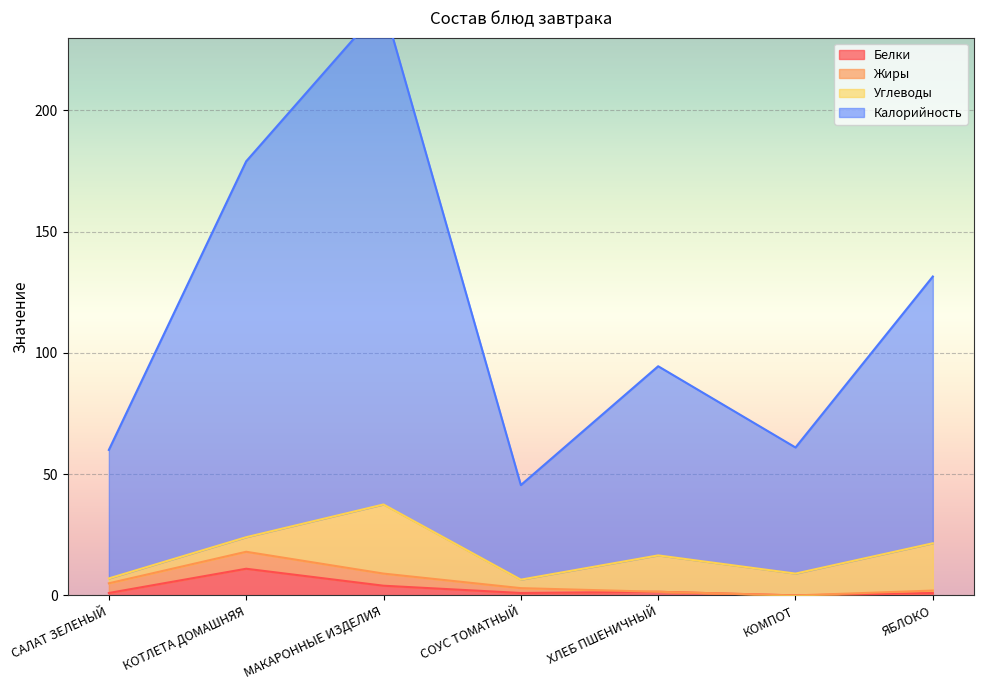

Is the value of Белки at КОТЛЕТА ДОМАШНЯЯ greater than the value of Калорийность at ХЛЕБ ПШЕНИЧНЫЙ?

No